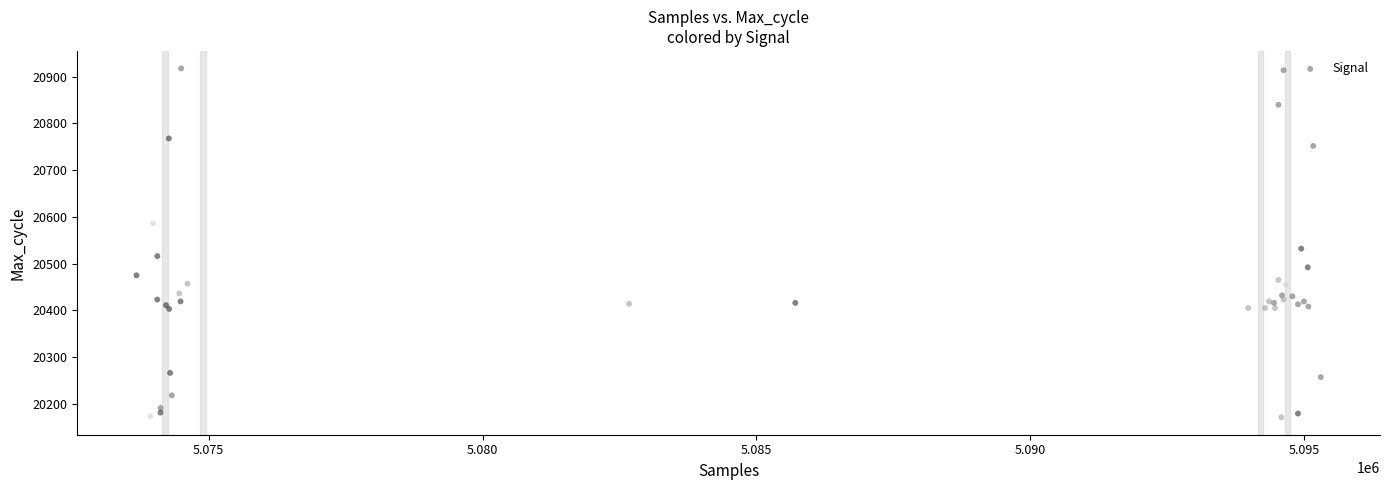

What Y value in the scatter plot is closest to 20544?

20532